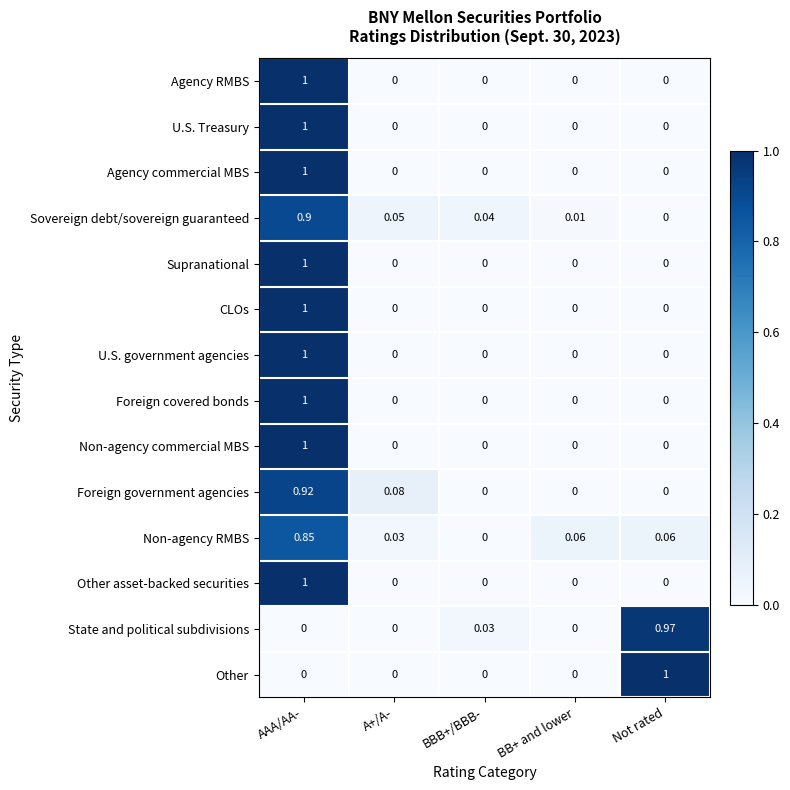

At which category is the sum across all series the highest?

AAA/AA-